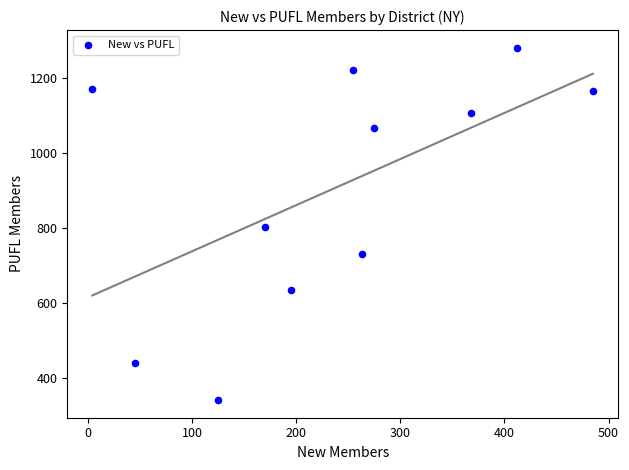

What is the range of X values (max minus min)?

481